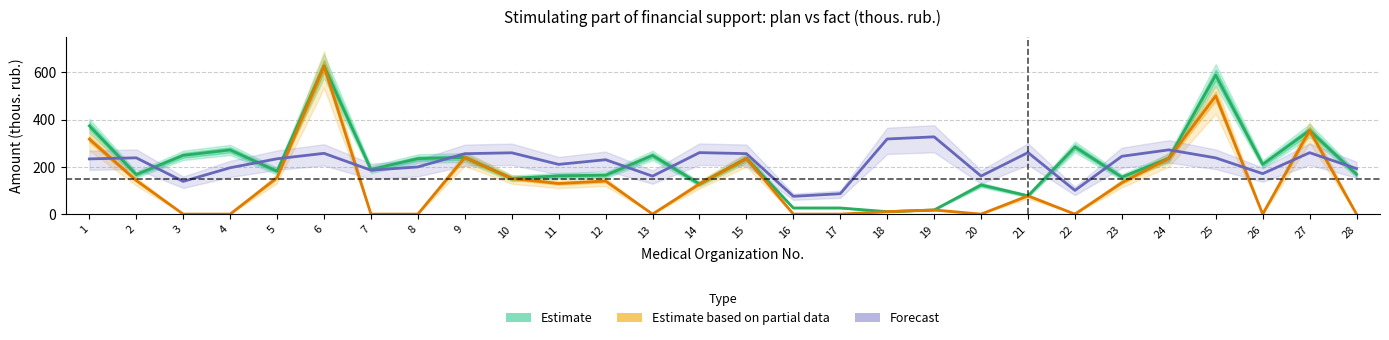

What is the spread (max minus min) of values at 20?

161.0